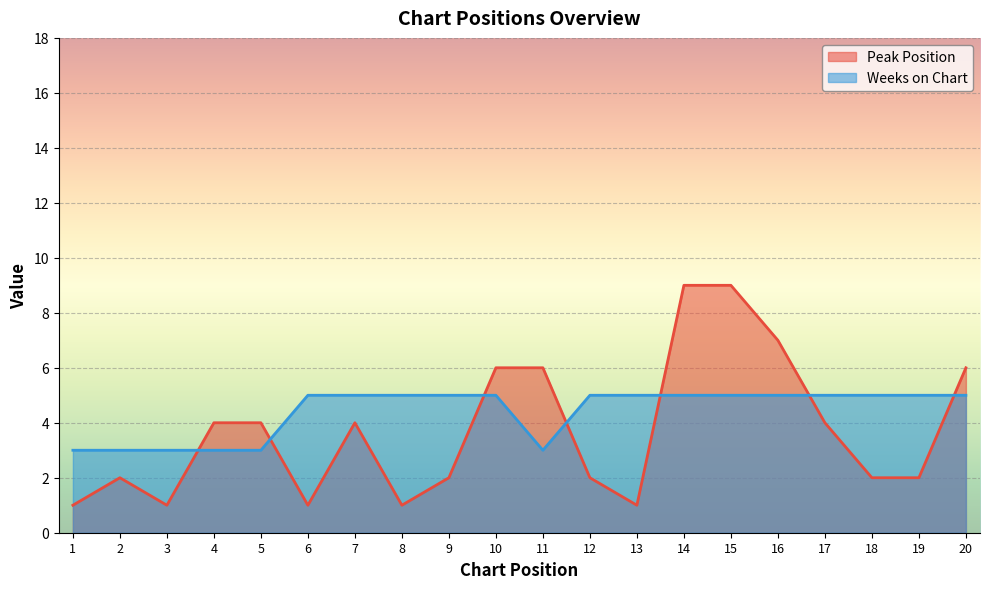

At 17, list the series in order from largest to smallest.

Weeks on Chart, Peak Position